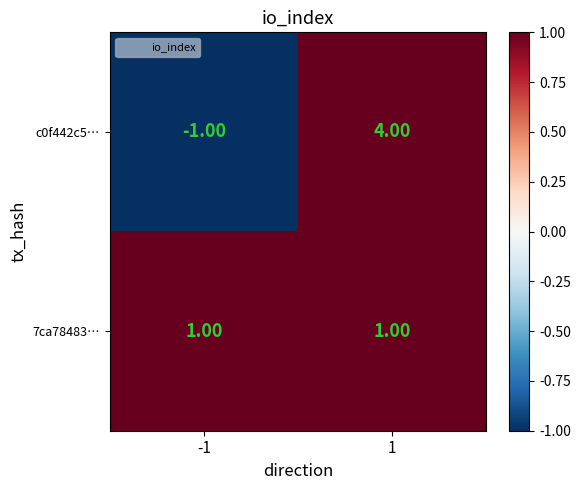

What is the difference between the highest and lowest values at 1?

3